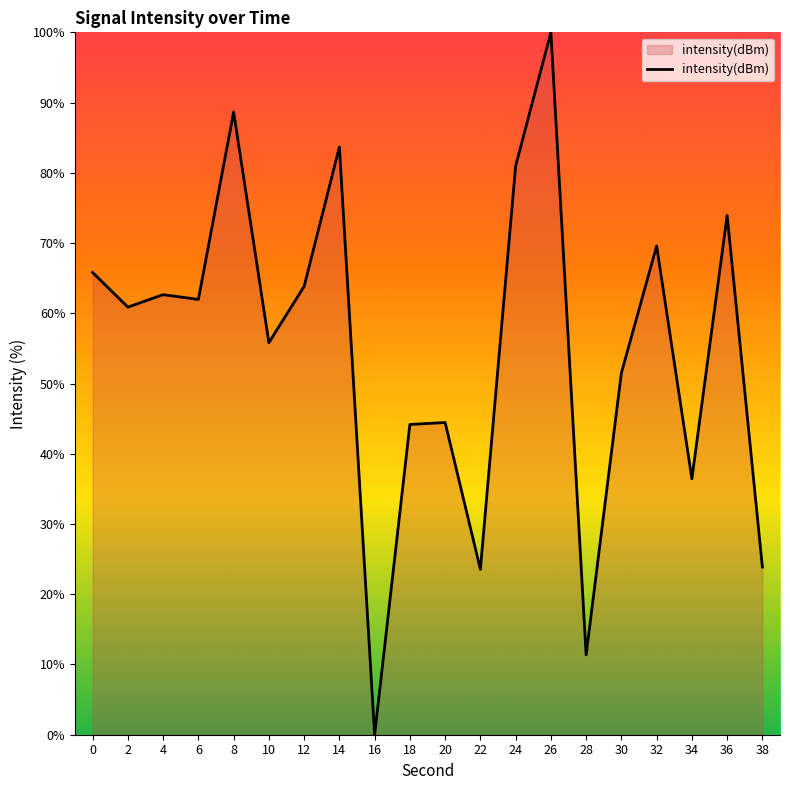

What is the difference between the second highest and minimum values?

88.7